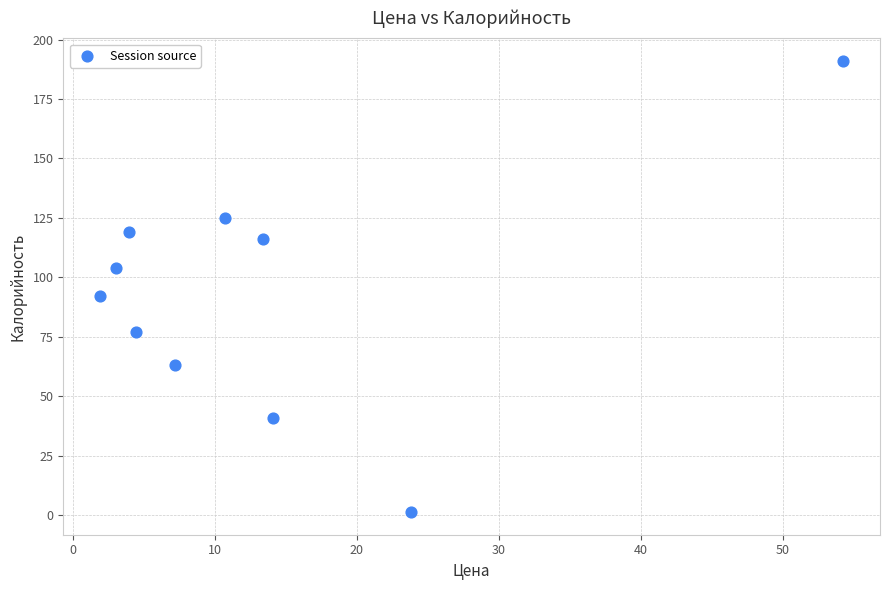

What is the average Y value?

92.9